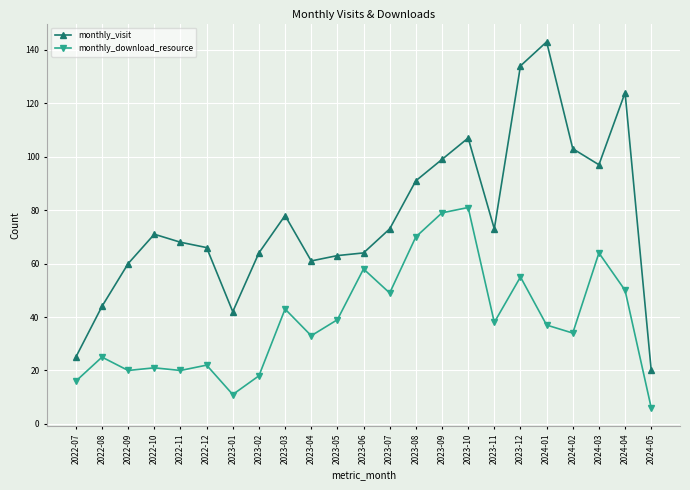

Which series has the largest total across all categories?

monthly_visit